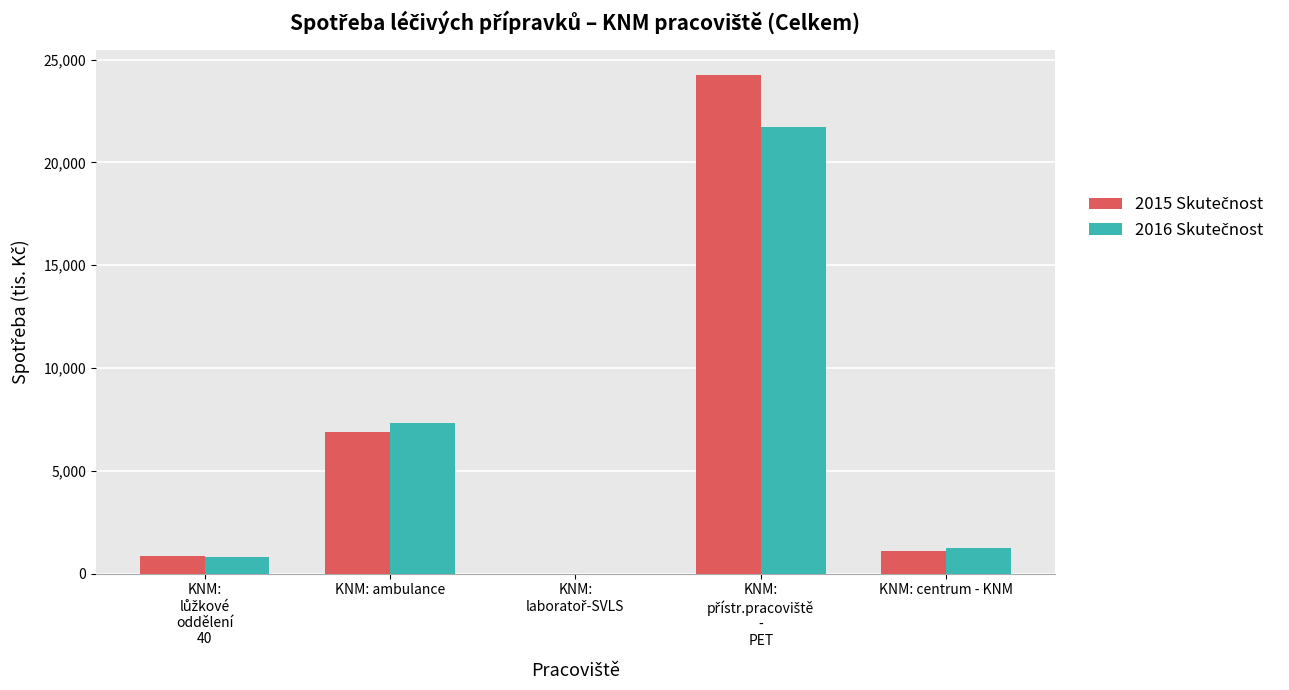

What is the greatest value displayed?

24228.6